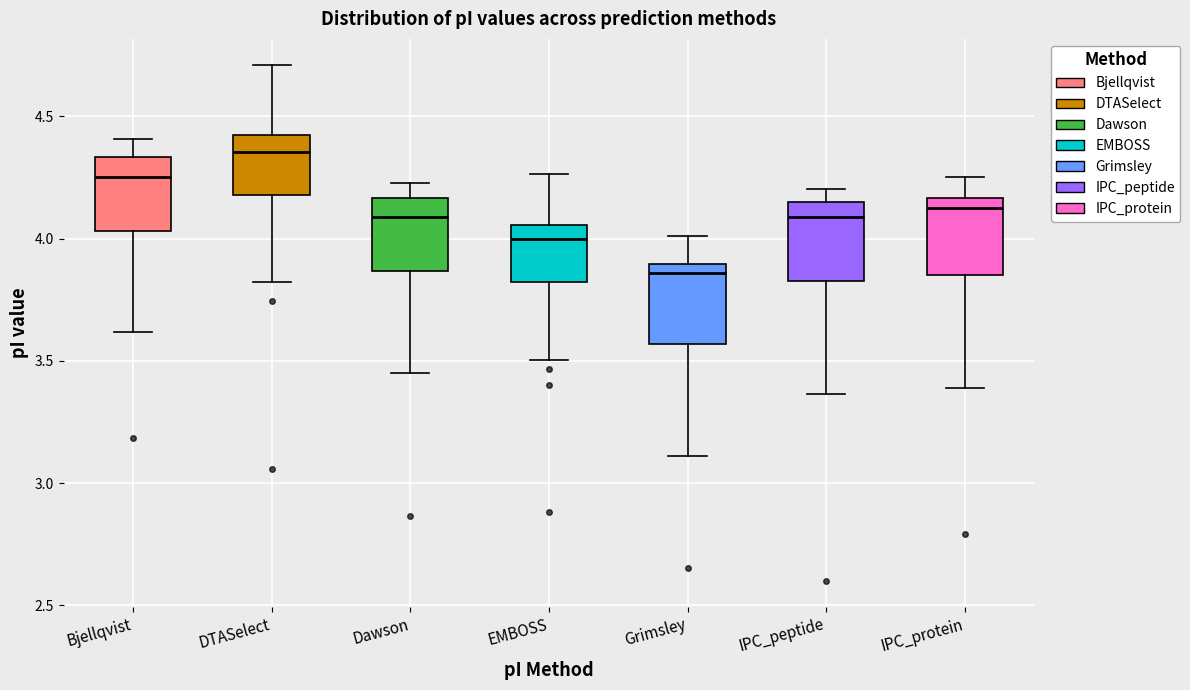

Which box has the lowest median line?

Grimsley